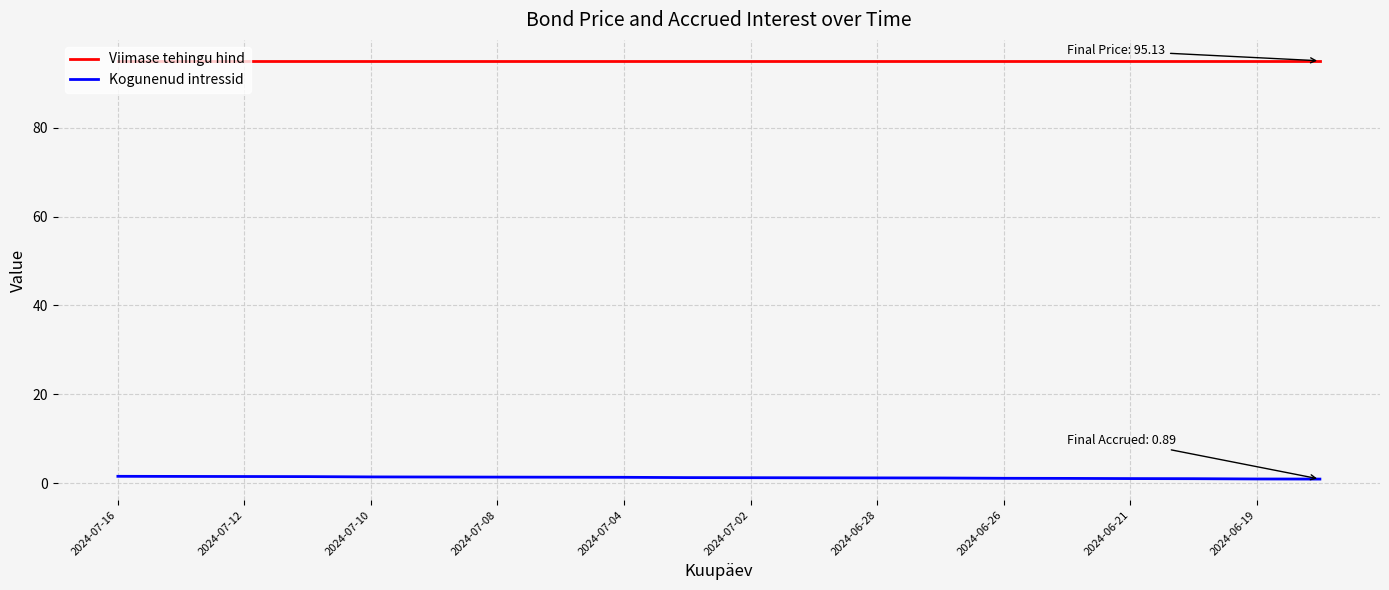

Rank the series by their average value, from highest to lowest.

Viimase tehingu hind, Kogunenud intressid